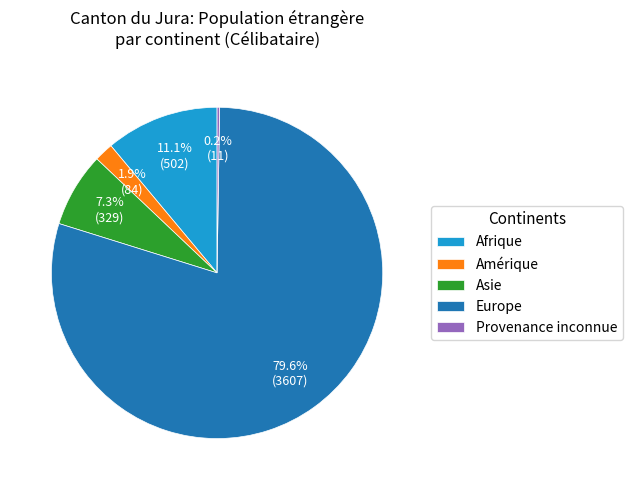

Does any single category account for the majority?

Yes